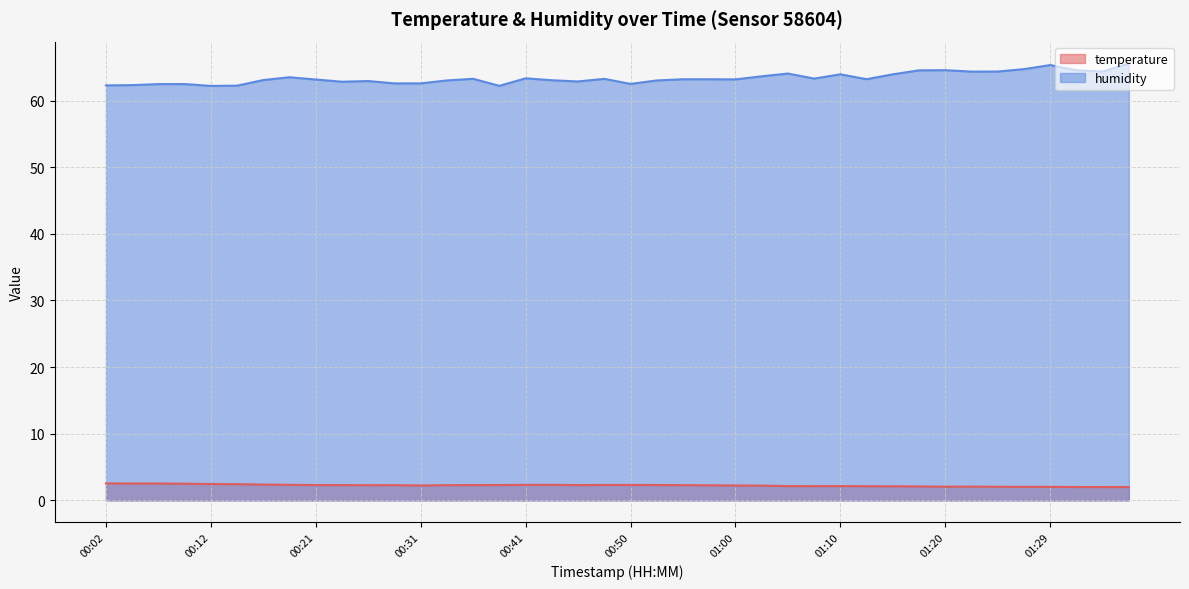

True or false: humidity has a value of 64.1 at 01:05.

True